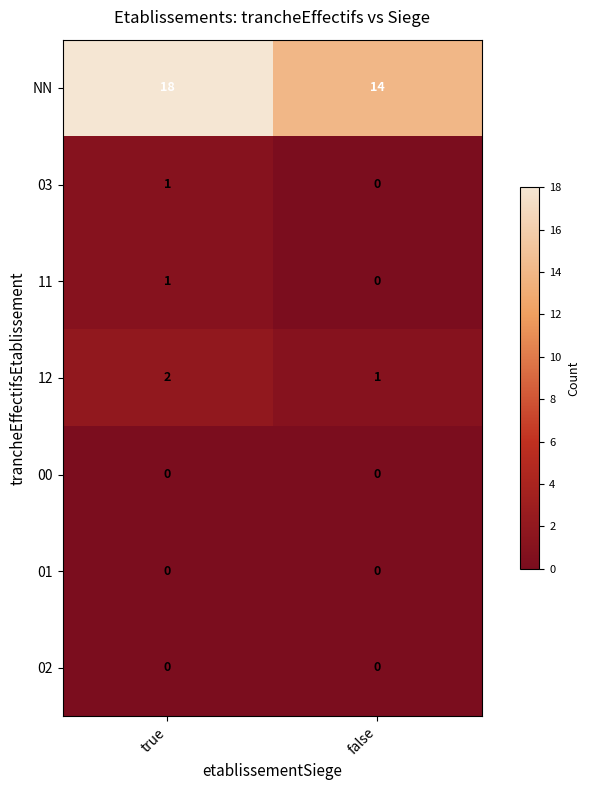

Count the number of data series in this chart.

7